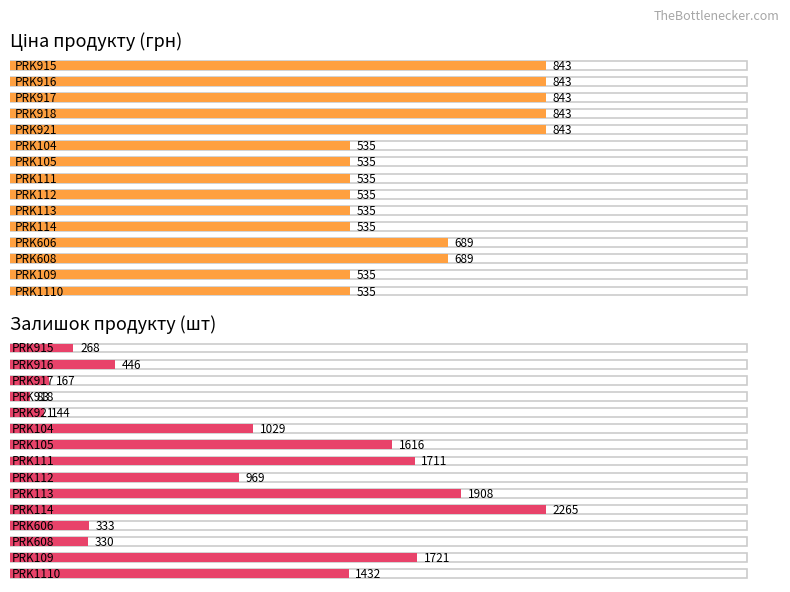

At which label is Ціна closest to 689?

PRK608